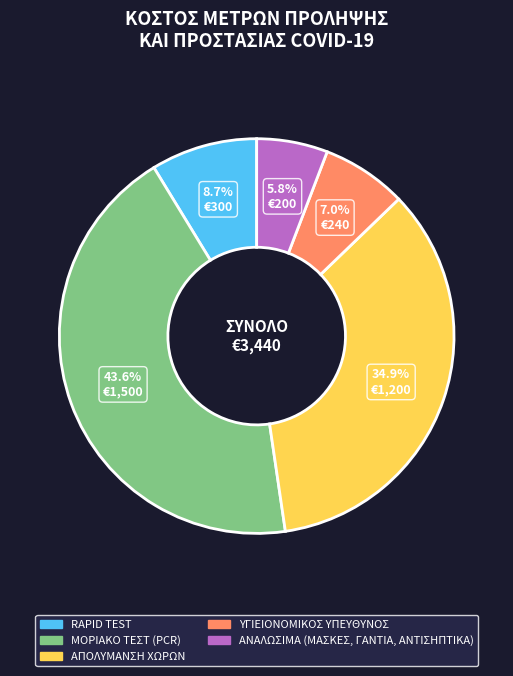

Rank the categories by value from lowest to highest.

ΑΝΑΛΩΣΙΜΑ (ΜΑΣΚΕΣ, ΓΑΝΤΙΑ, ΑΝΤΙΣΗΠΤΙΚΑ), ΥΓΙΕΙΟΝΟΜΙΚΟΣ ΥΠΕΥΘΥΝΟΣ, RAPID TEST, ΑΠΟΛΥΜΑΝΣΗ ΧΩΡΩΝ, ΜΟΡΙΑΚΟ ΤΕΣΤ (PCR)